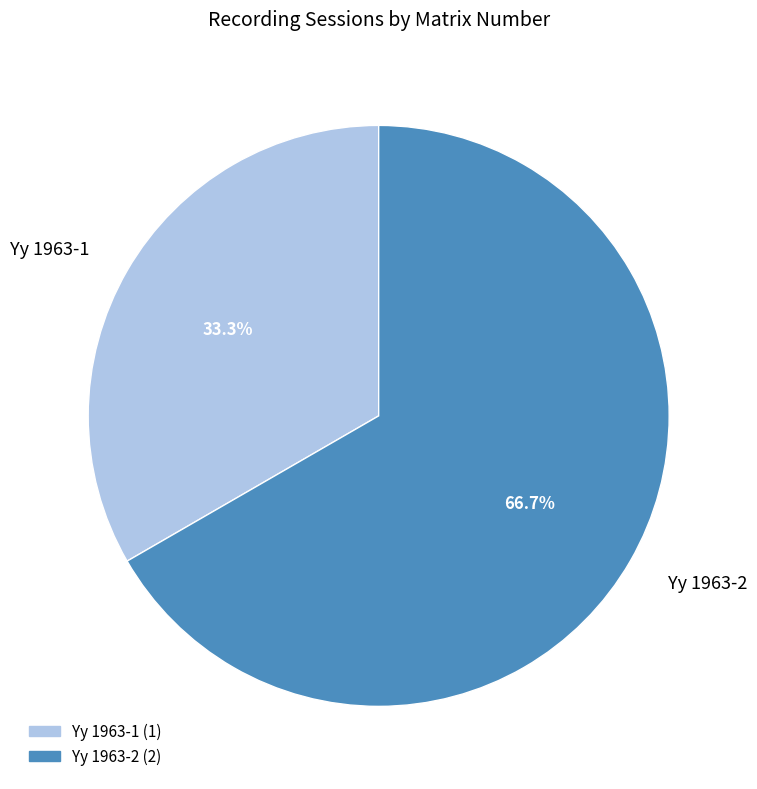

True or false: Yy 1963-1 accounts for 19% of the total.

False